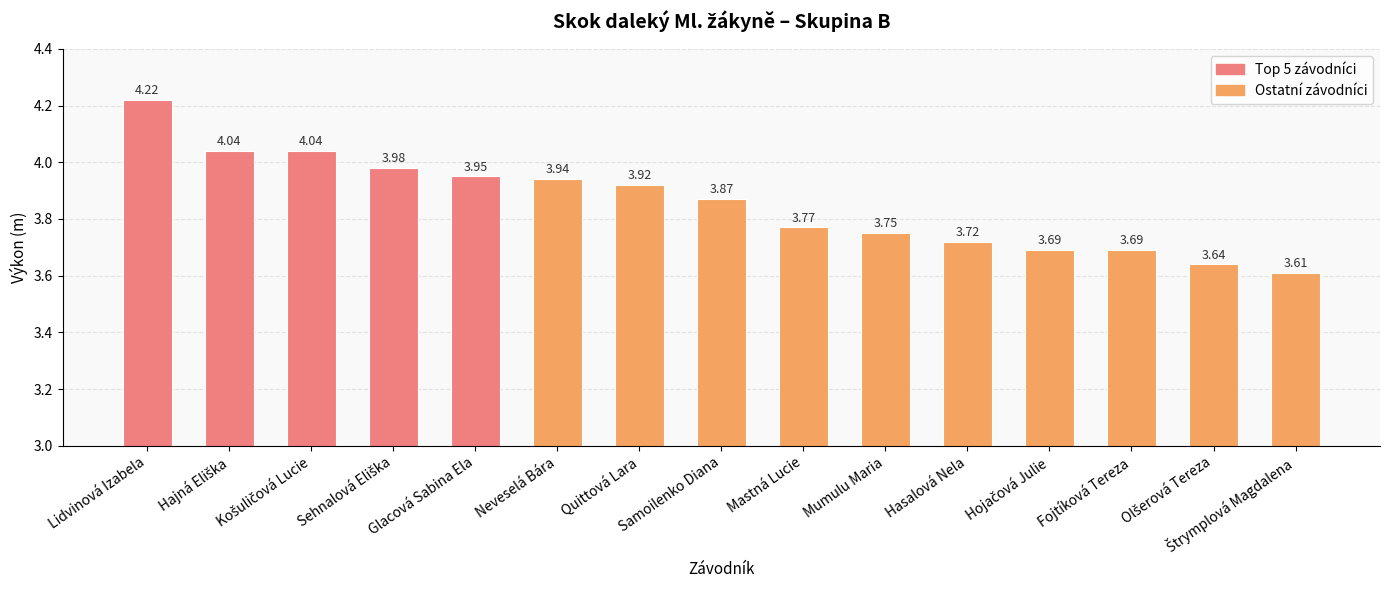

What is the difference between the second highest and minimum values?

0.4